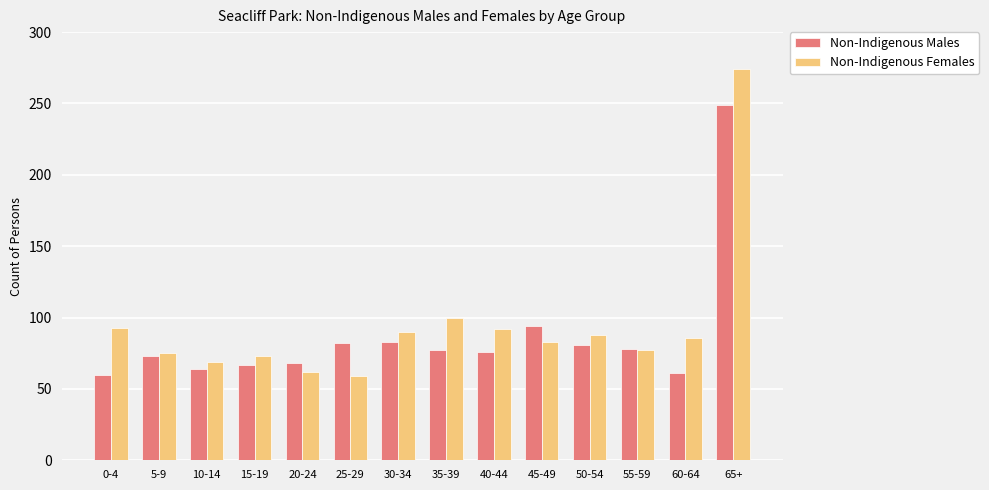

Which series has the largest range (max minus min)?

Non-Indigenous Females